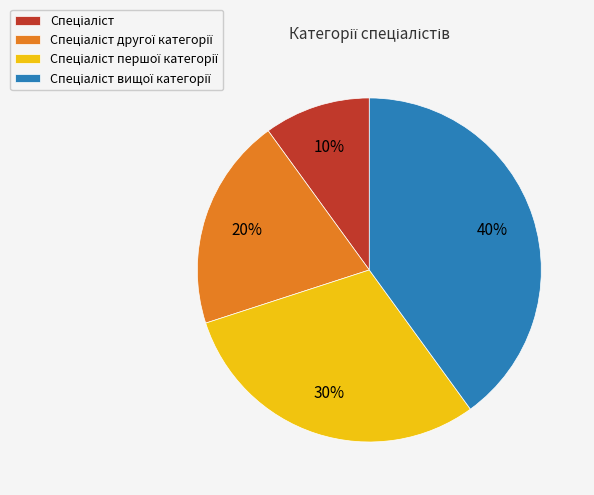

To the nearest percent, what is the difference between the largest and smallest slice percentages?

30%